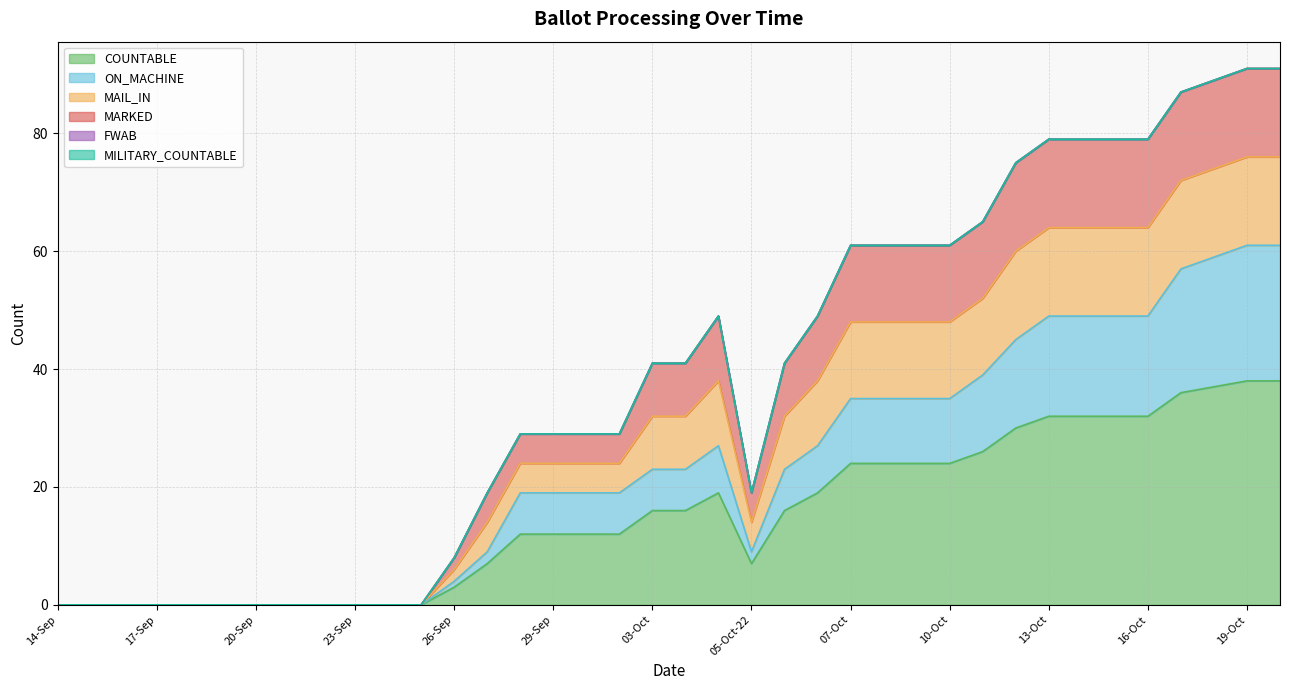

Does the chart have visible grid lines?

Yes